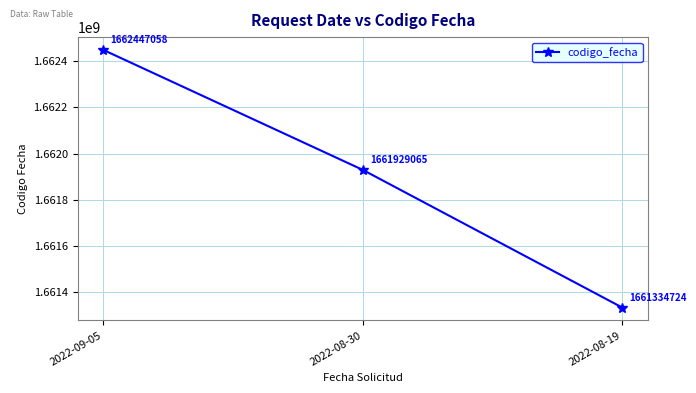

True or false: the data shows 1045593544 at 2022-09-05.

False